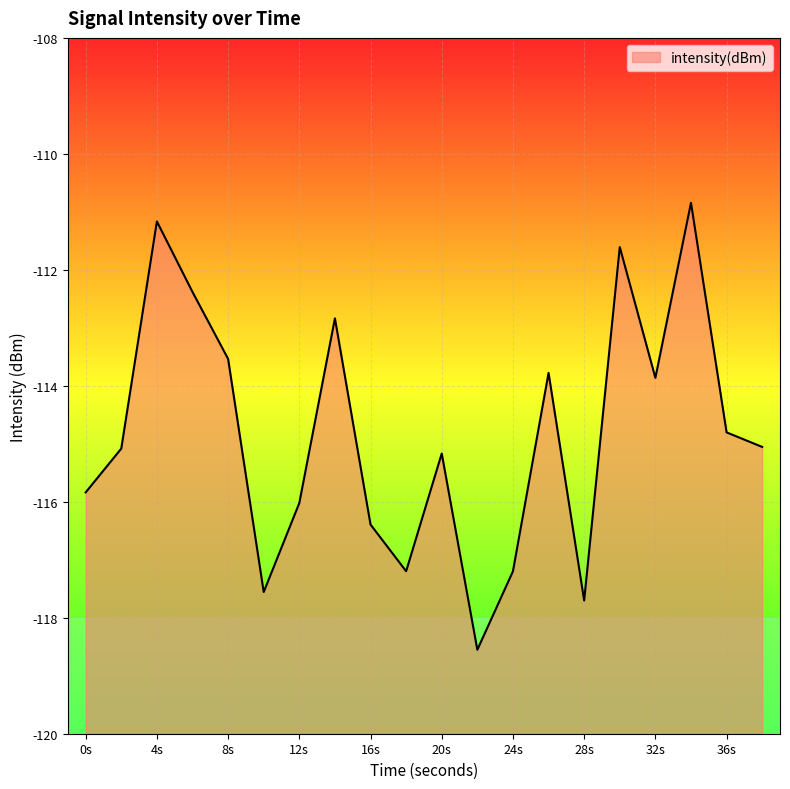

The chart shows a value of -165.3 at 28s. True or false?

False